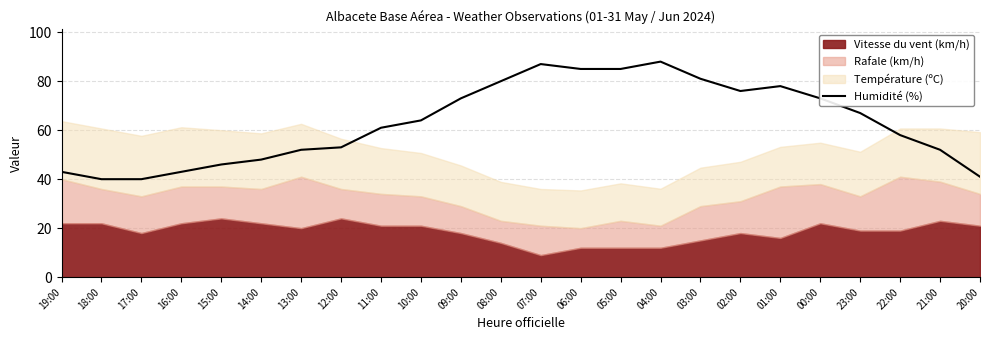

The chart shows a value of 69 at 12:00. True or false?

False